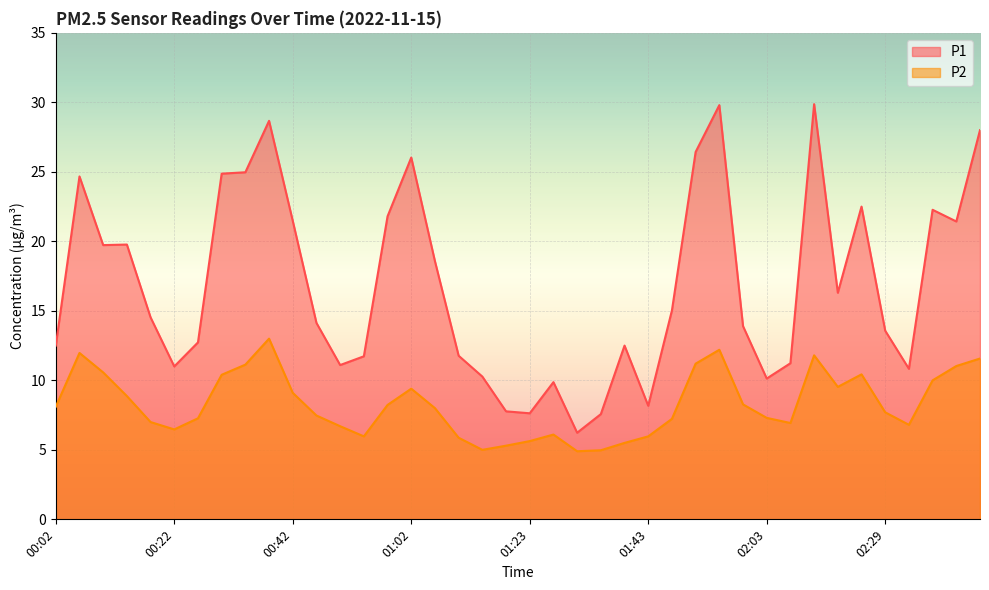

Between 01:02 and 01:27, which series saw the biggest shift?

P1